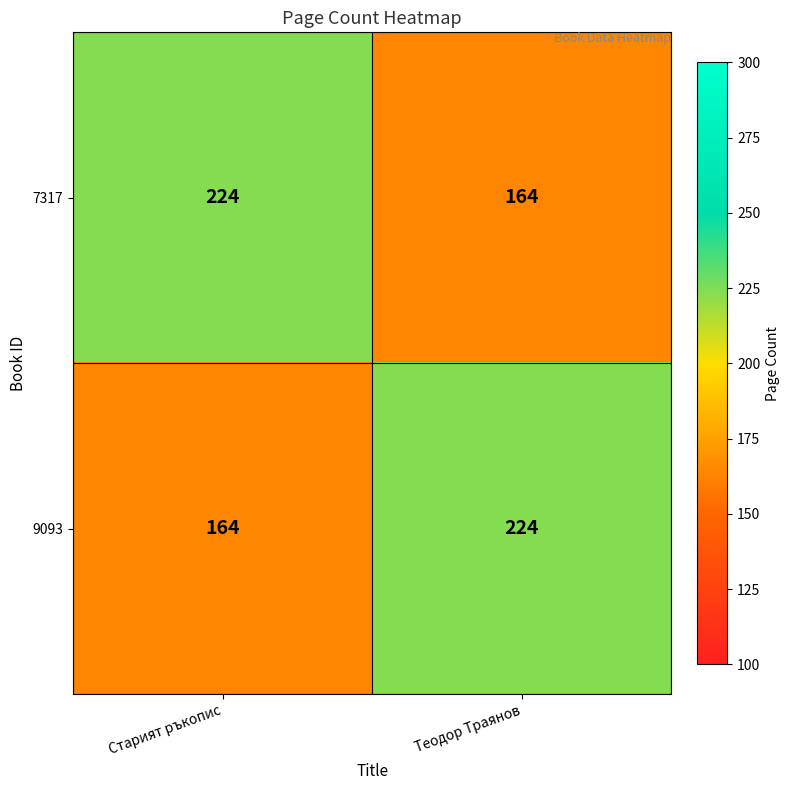

What is the difference between the highest and lowest values at Старият ръкопис?

60